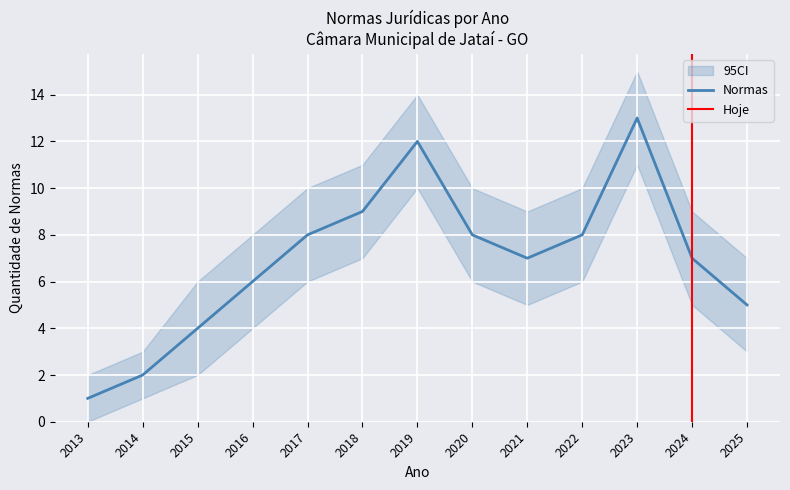

What is the maximum value for RES?

13